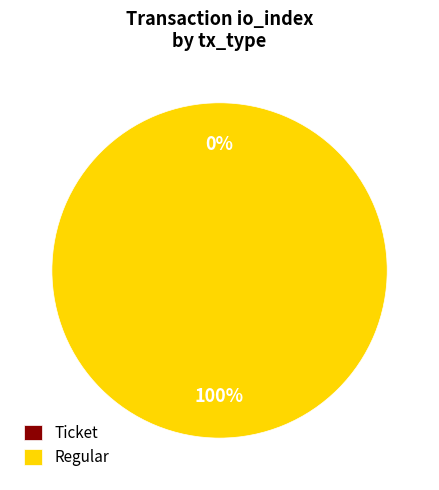

What is the smallest slice in the pie chart?

Ticket (io_index=0)